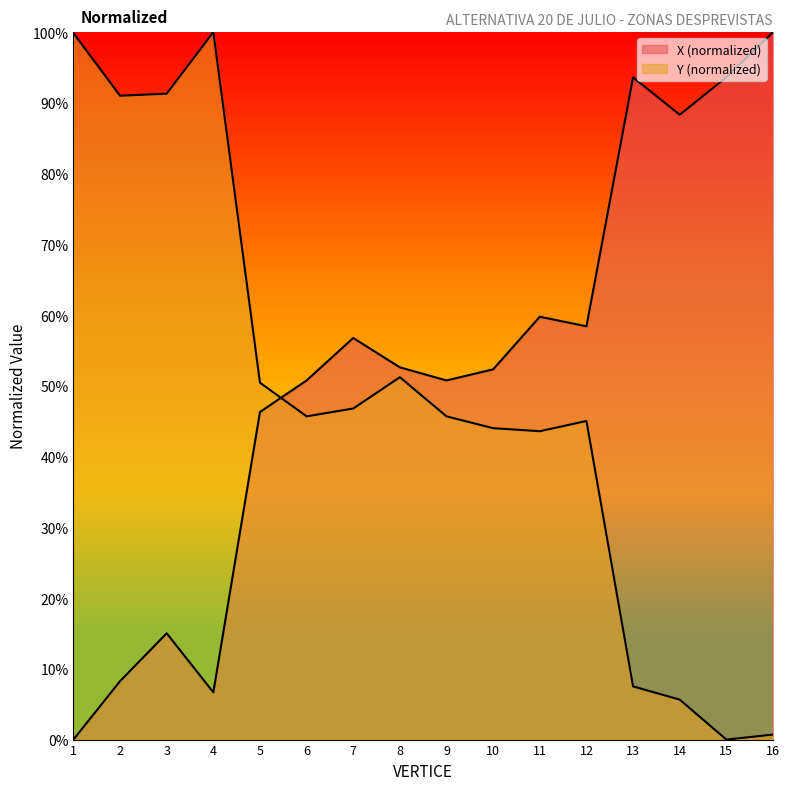

True or false: X has more than 2 points higher than both neighbors.

True